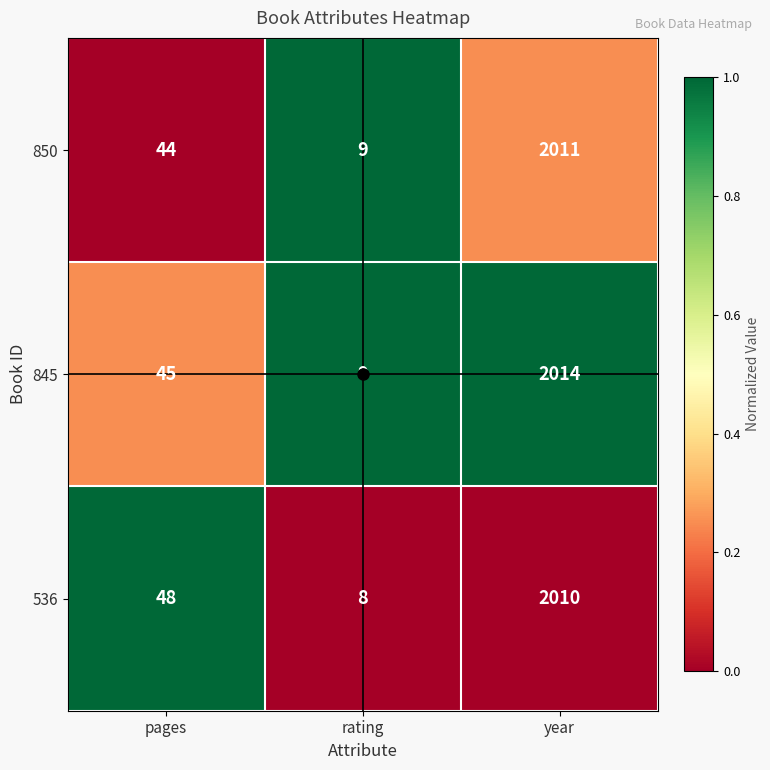

What is the difference between the highest and lowest values at rating?

1